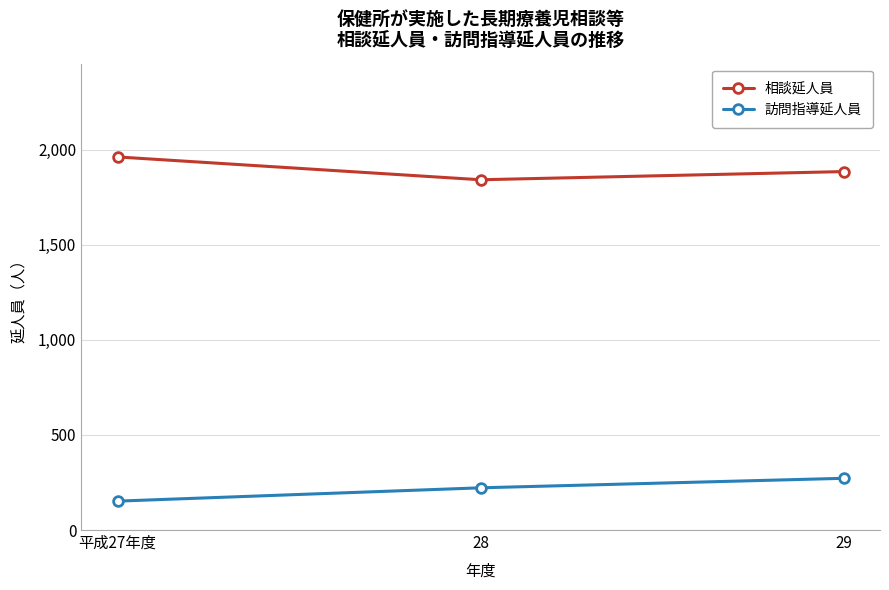

What is the maximum value for 相談延人員?

1962